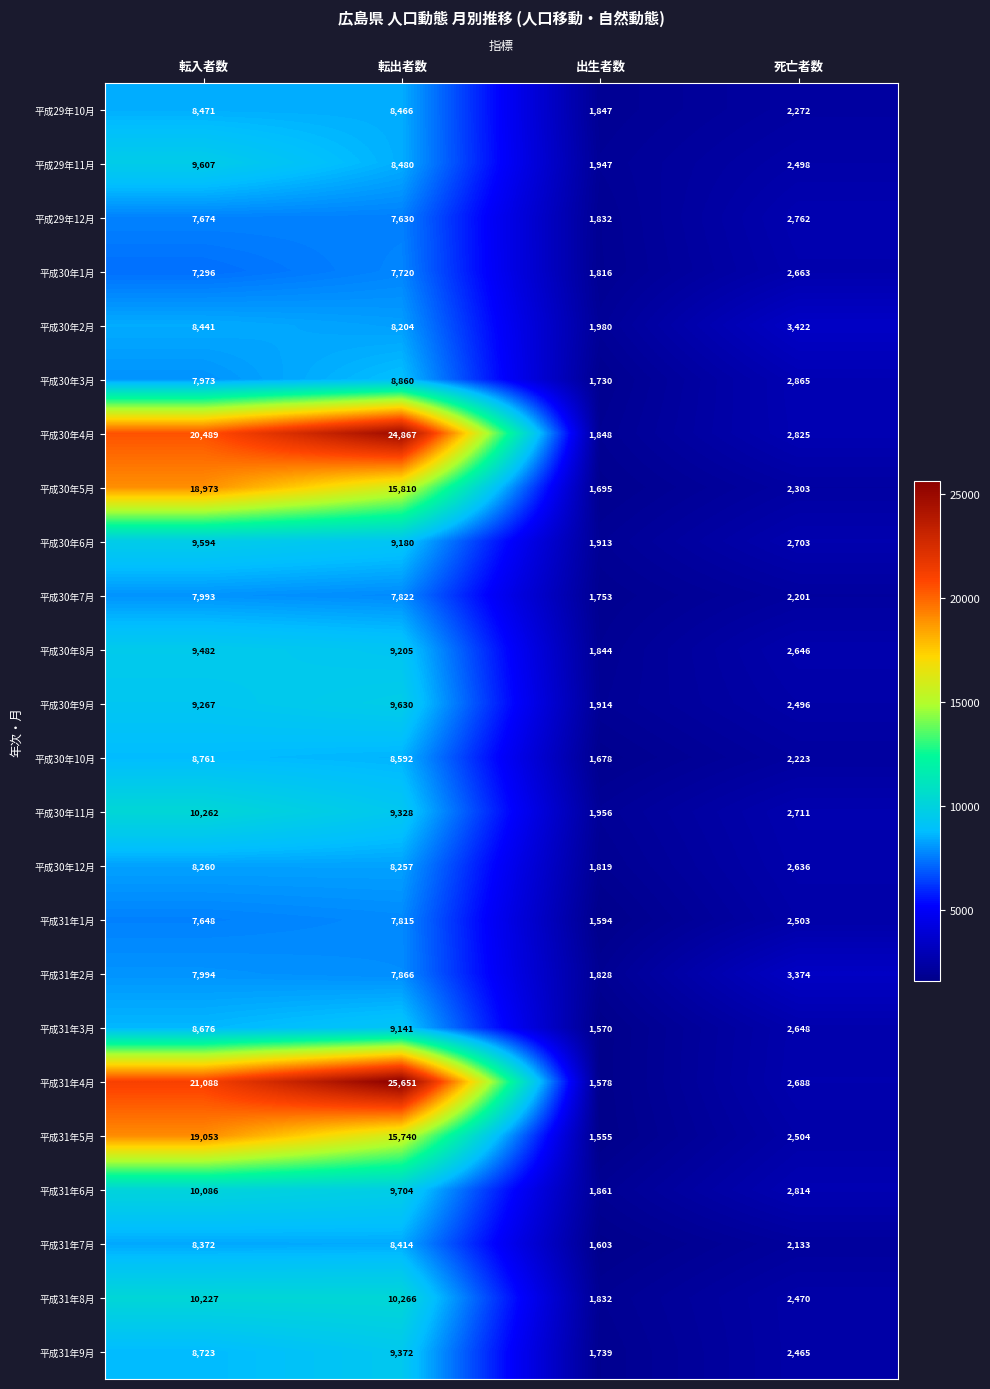

What is the sum of all 平成31年8月 values?

24795